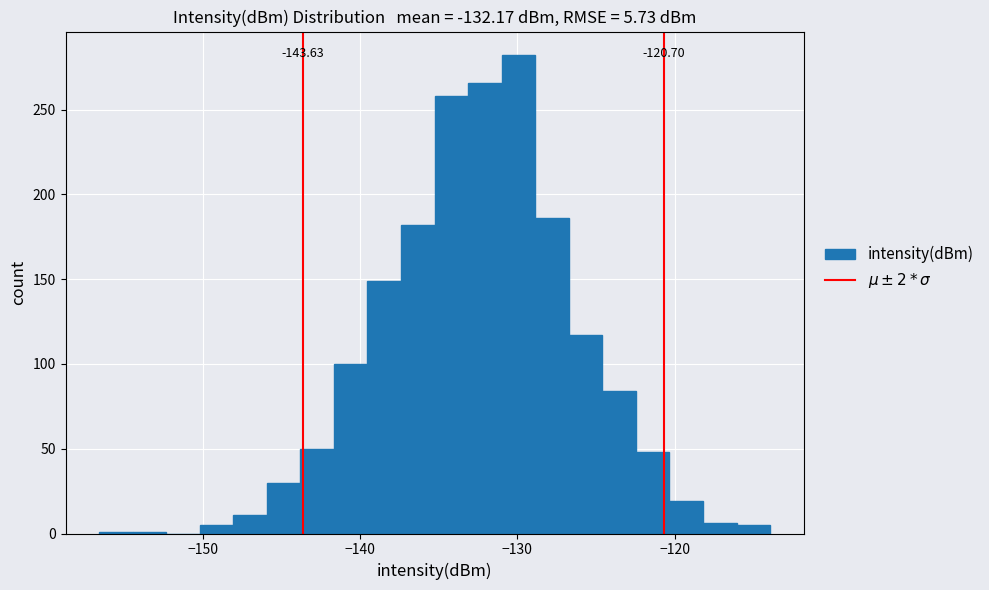

Around what value on the x-axis is the tallest bar? Give the approximate position of its centre, as read against the axis.

-130